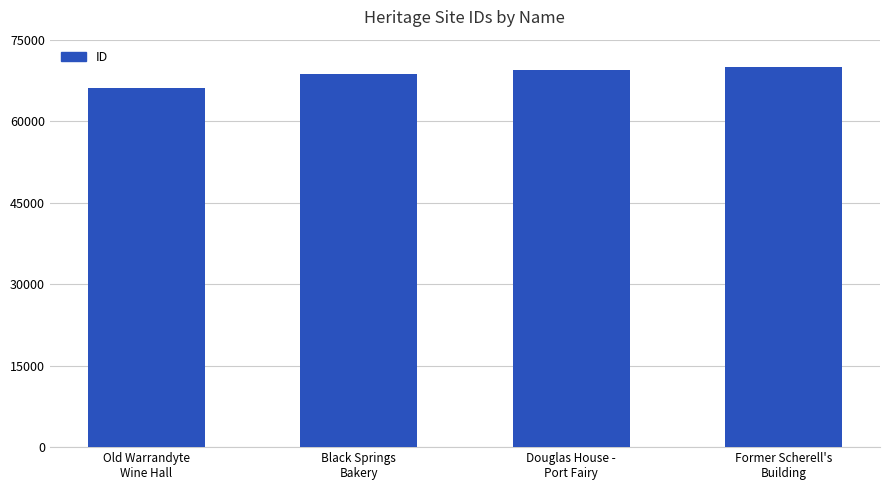

What is the value of the 4th bar from the left?

69947